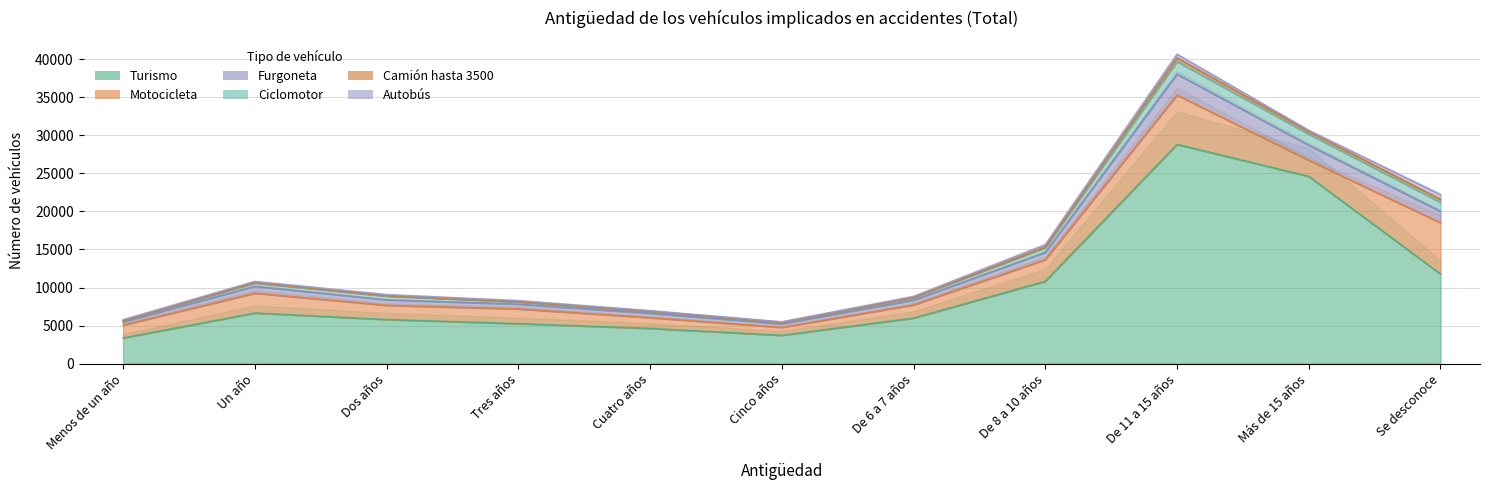

Reading right to left, extract all data points from this chart.

Turismo: 11780	24610	28820	10815	5978	3714	4623	5248	5792	6645	3367
Motocicleta: 6727	2123	6477	2841	1737	1046	1415	1939	1866	2613	1682
Furgoneta: 1499	1976	2760	960	624	465	573	624	721	893	418
Ciclomotor: 1197	1466	1650	620	326	172	233	302	494	447	168
Camión hasta 3500: 383	341	485	108	33	24	33	36	46	49	20
Autobús: 641	155	479	296	137	66	81	134	154	161	119